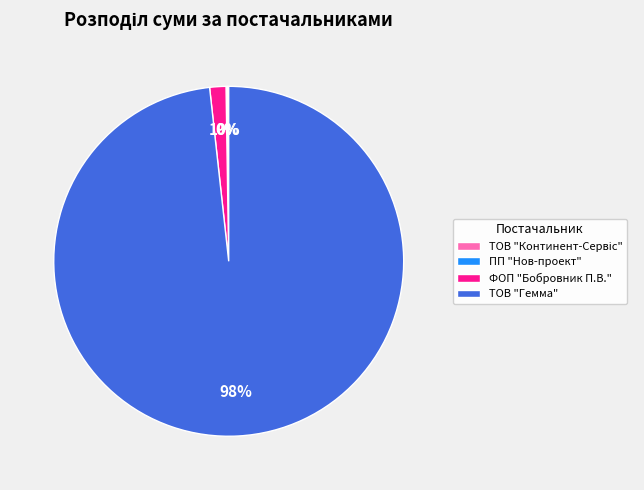

What is the largest slice in the pie chart?

ТОВ "Гемма"